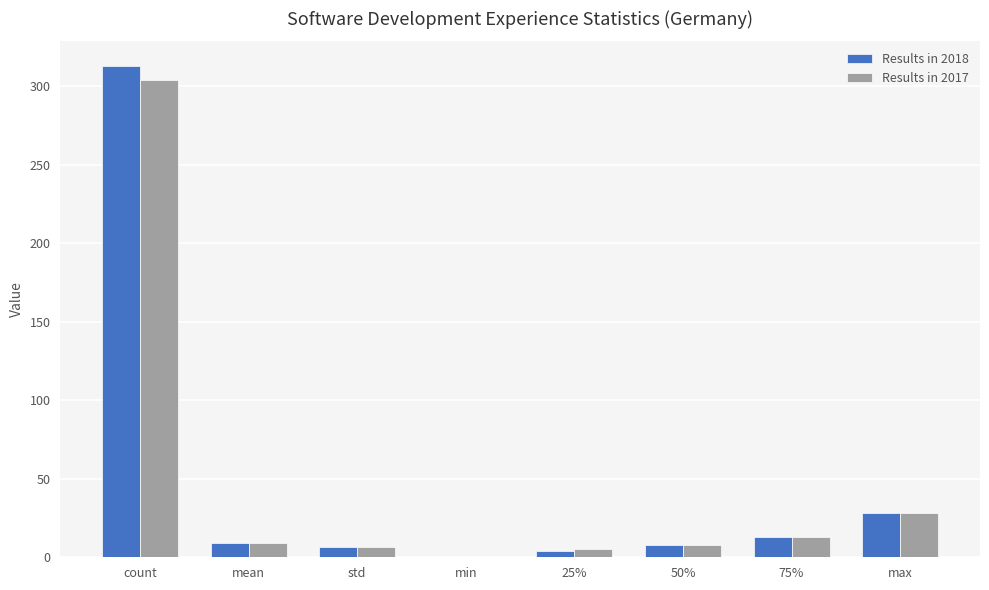

What is the spread (max minus min) of values at mean?

0.2